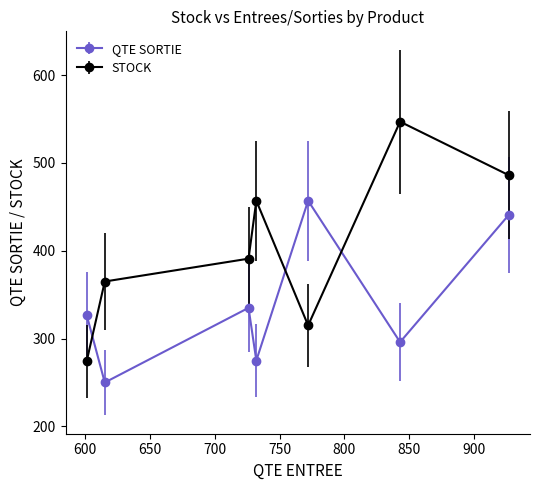

Which series has the largest total across all categories?

STOCK